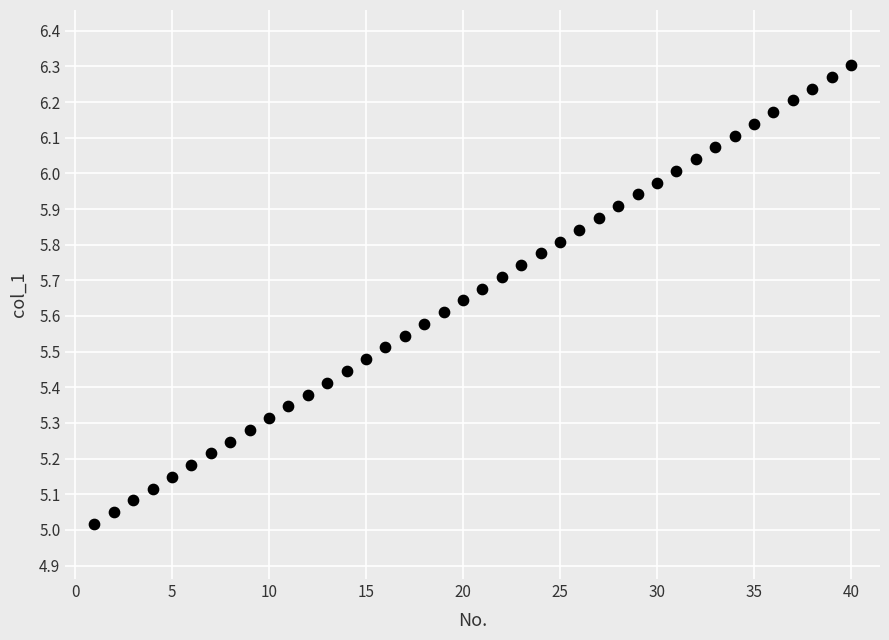

What is the range of X values (max minus min)?

39.0